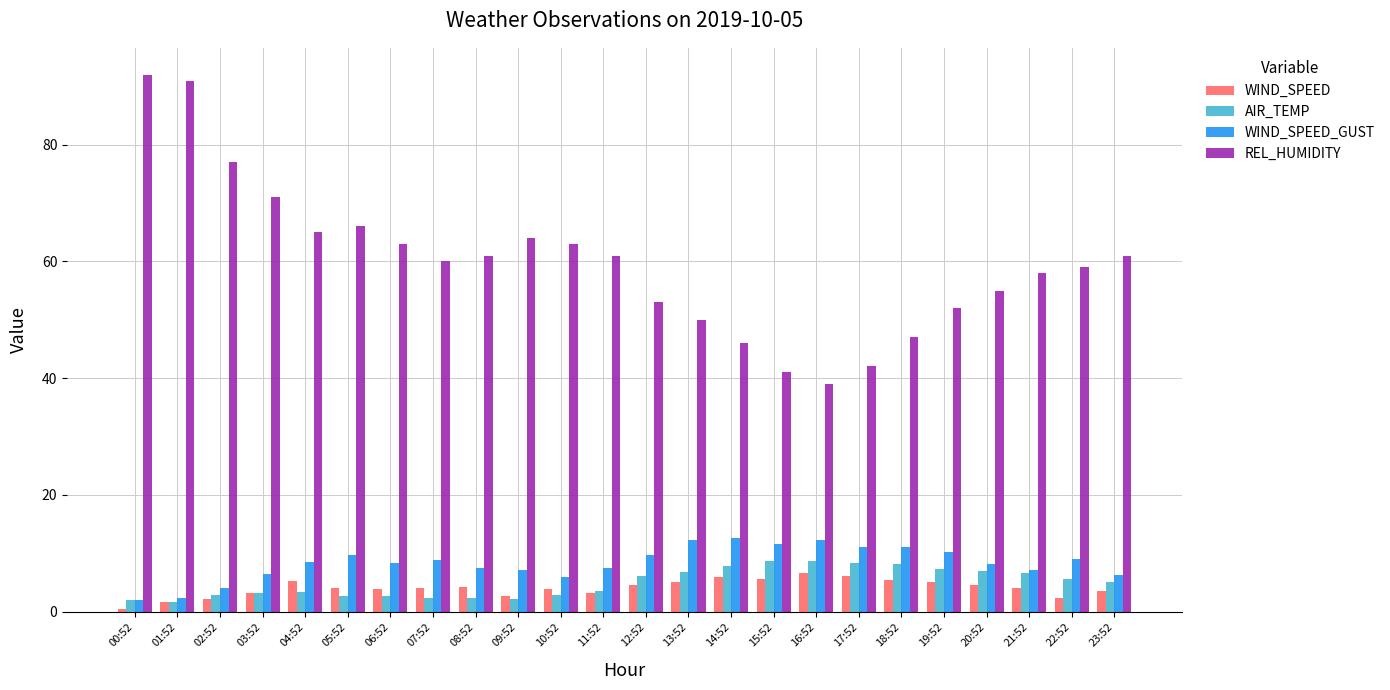

Which category has the highest value across all series?

00:52